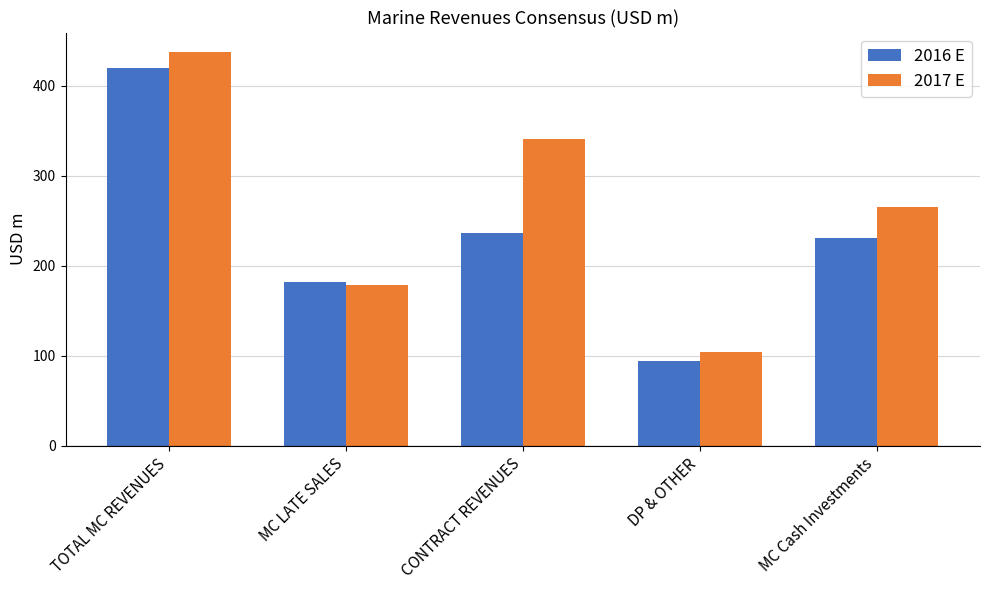

What is the total value across all series at DP & OTHER?

198.6